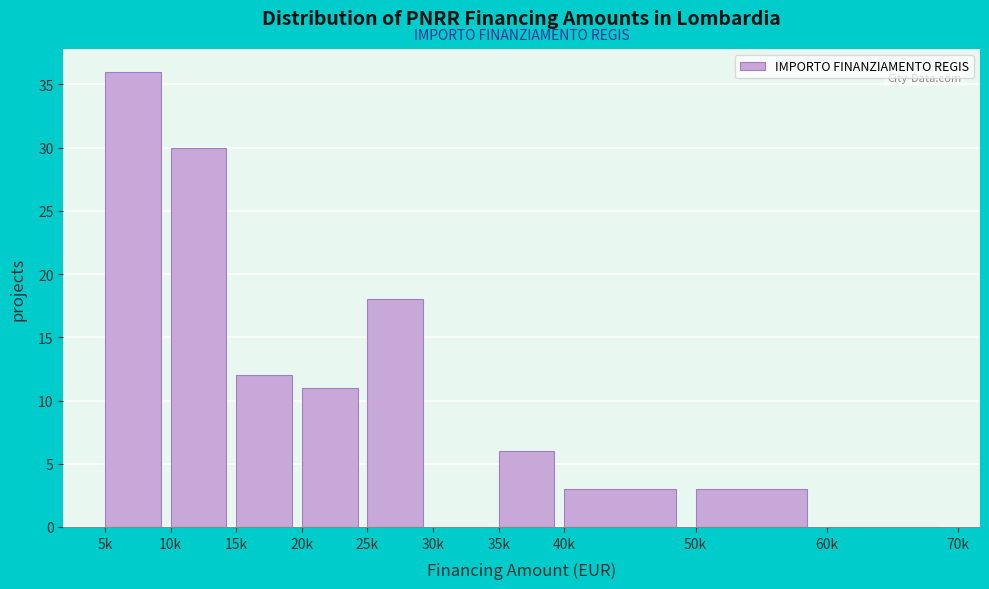

Reading left to right, list all the values displayed in this chart.

5k=36	10k=30	15k=12	20k=11	25k=18	30k=0	35k=6	40k=3	50k=3	60k=0